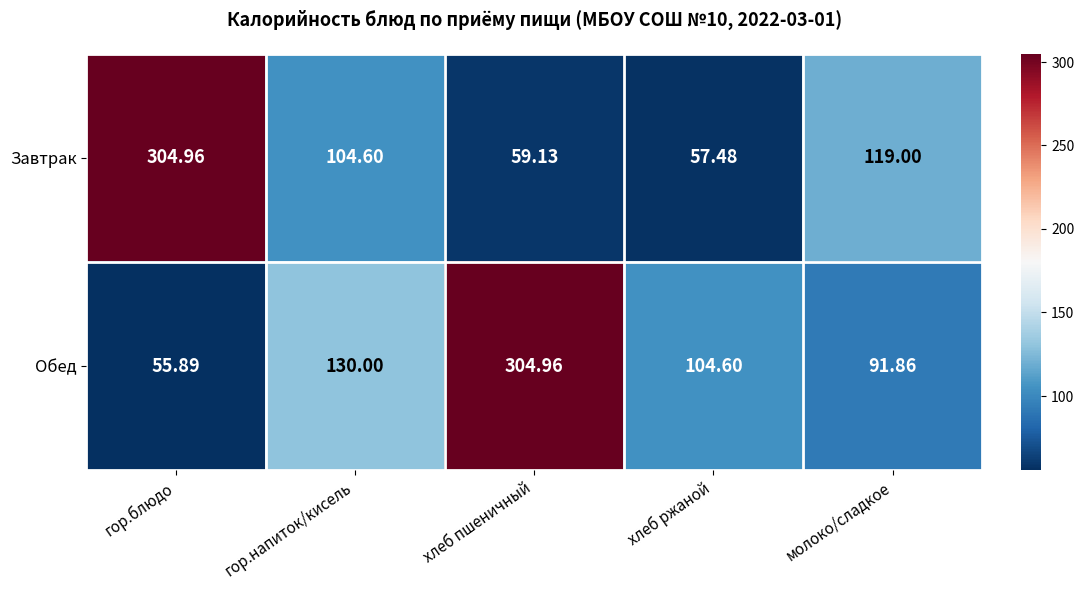

Where is Завтрак nearest to the value 181?

молоко/сладкое